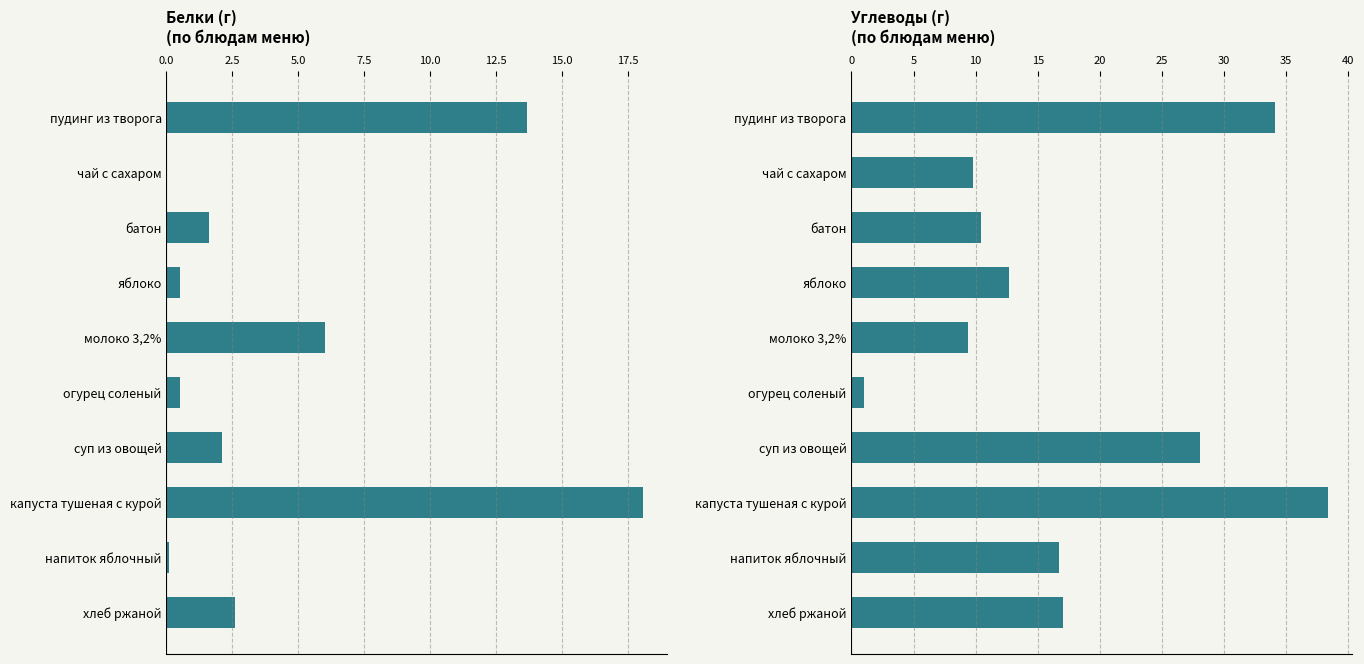

How many groups of bars are there?

10